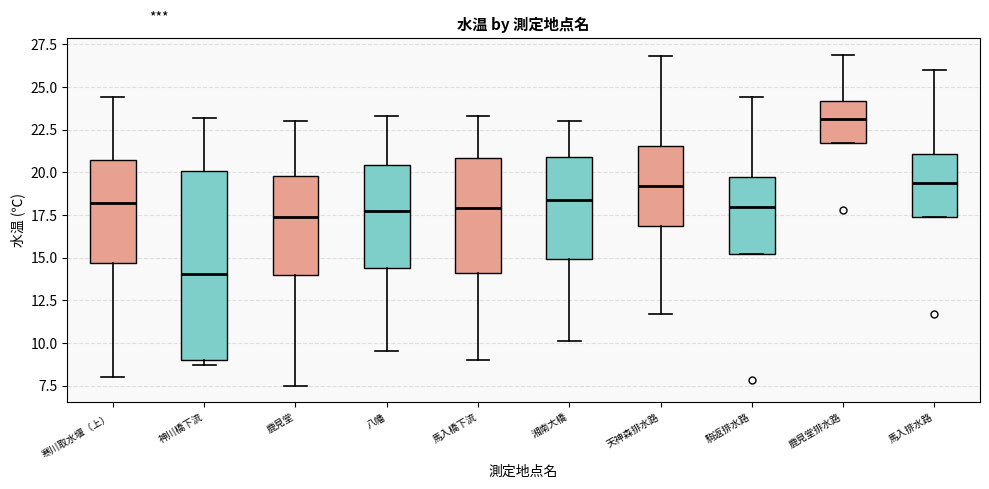

Comparing the boxes themselves (not the whiskers), which one is the tallest?

神川橋下流